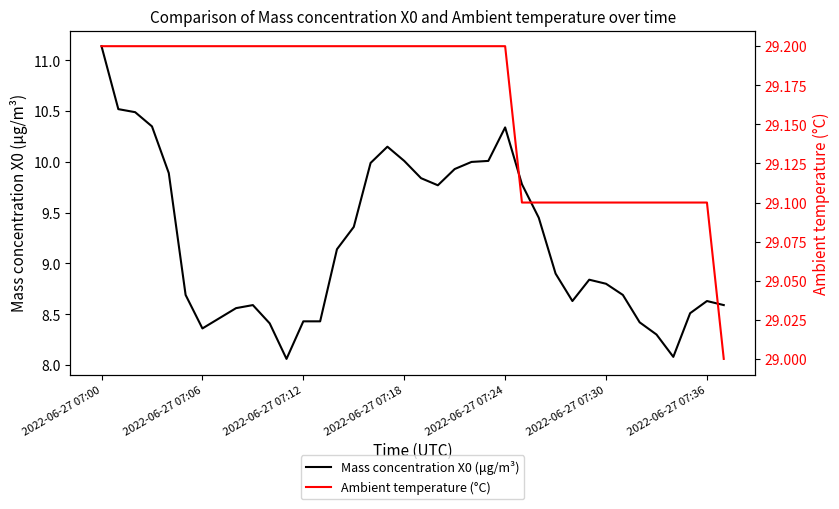

What is the difference between the maximum and minimum values in the Mass concentration X0 (μg/m³) series?

3.1